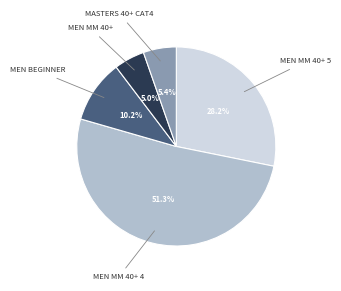

Is there any slice that represents more than half of the pie?

Yes